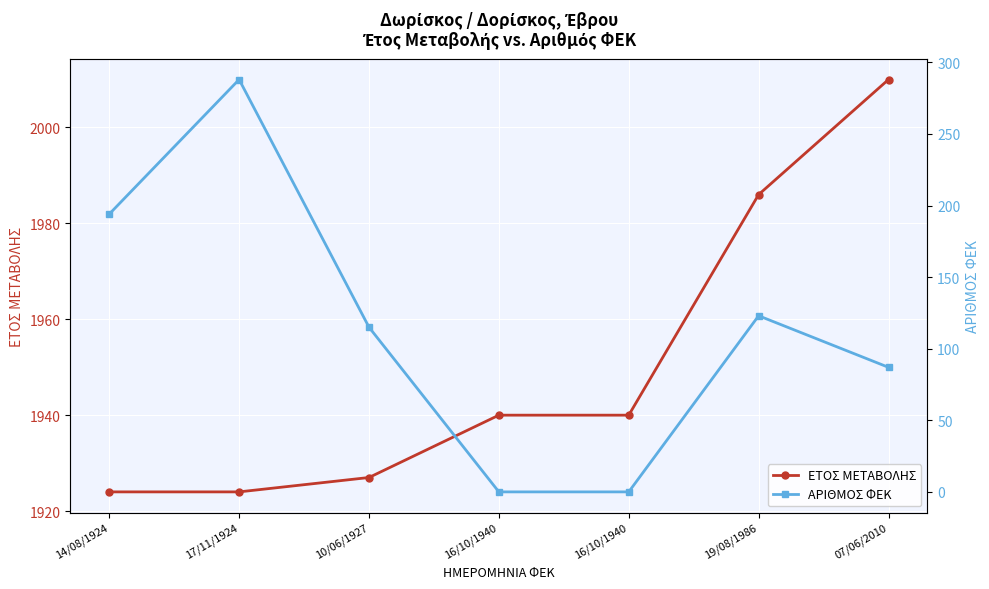

Reading left to right, extract all data points from this chart.

ΕΤΟΣ ΜΕΤΑΒΟΛΗΣ: 1924	1924	1927	1940	1940	1986	2010
ΑΡΙΘΜΟΣ ΦΕΚ: 194	288	115	0	0	123	87